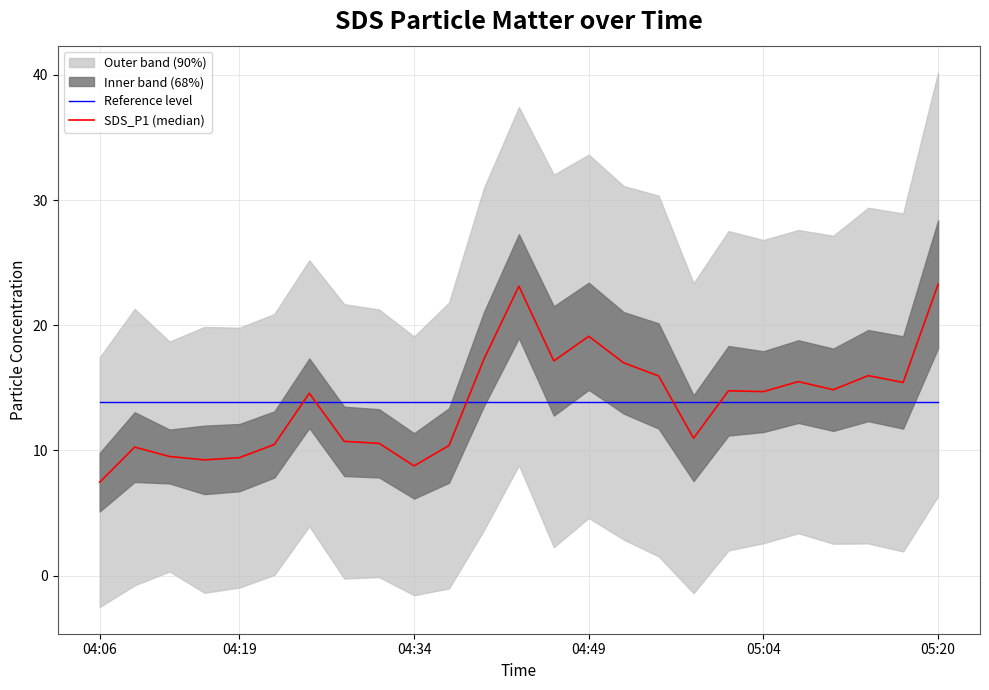

What is the maximum value for Reference level?

13.9